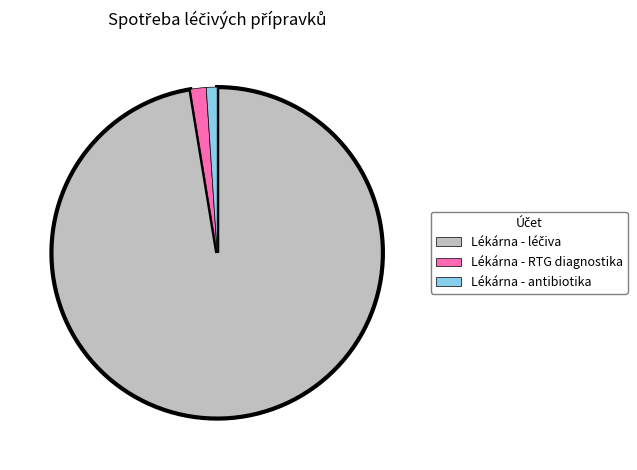

Does any single category account for the majority?

Yes